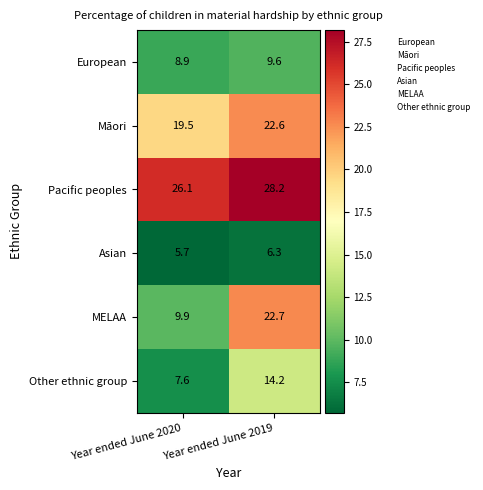

At which category is the sum across all series the highest?

Year ended June 2019